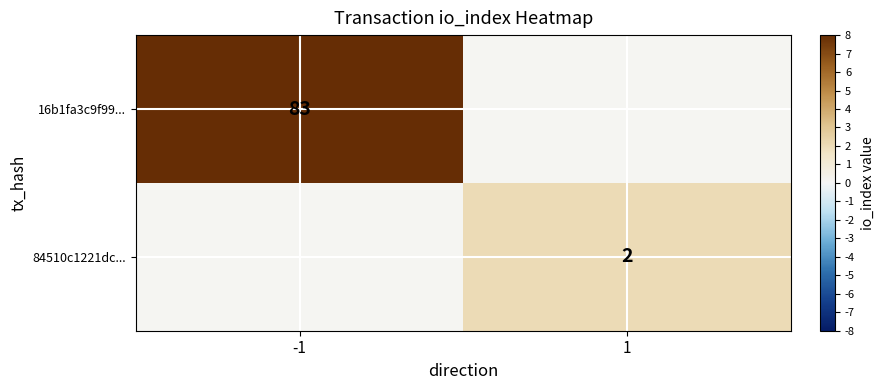

Count the number of data series in this chart.

2